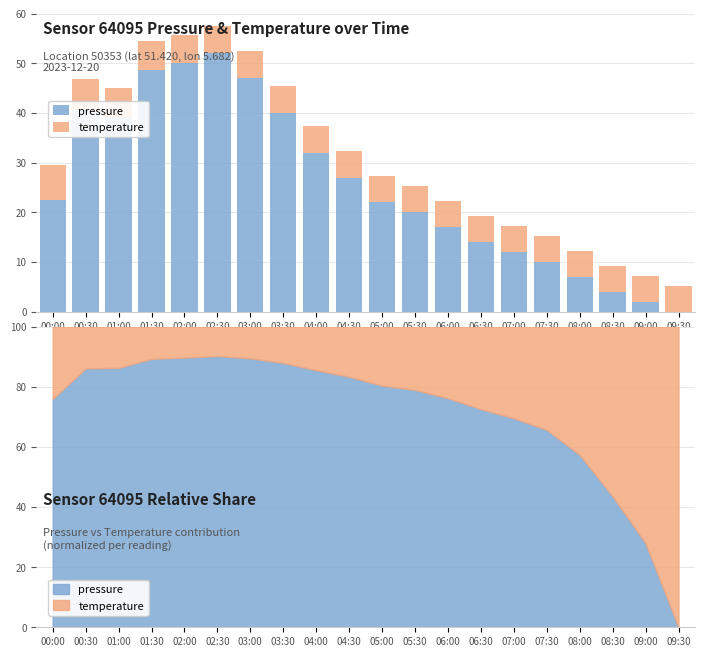

At which category is the sum across all series the highest?

02:30